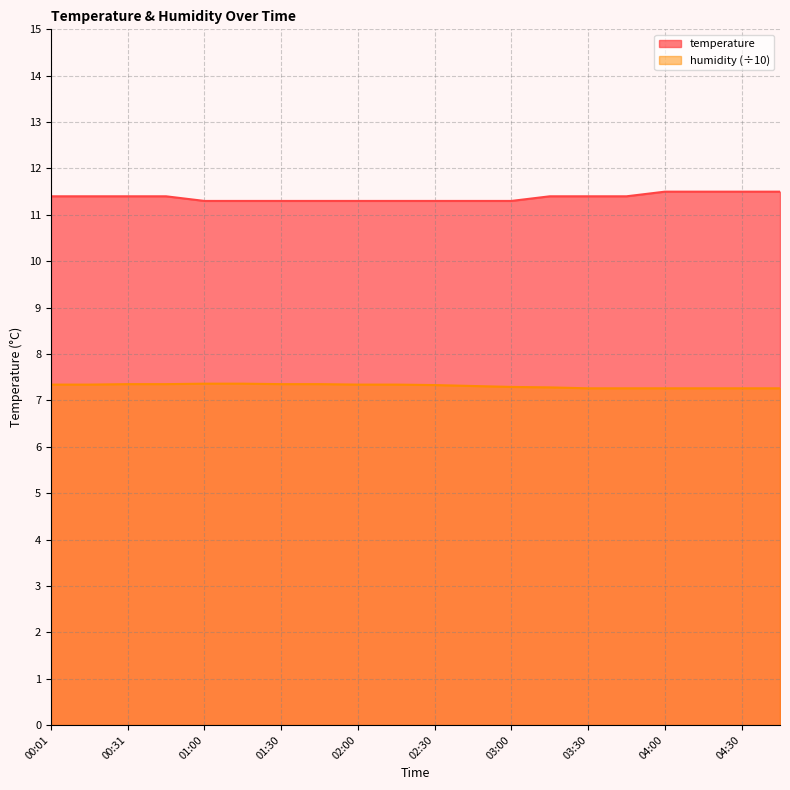

The value of humidity at 01:45 is 7.3. True or false?

True